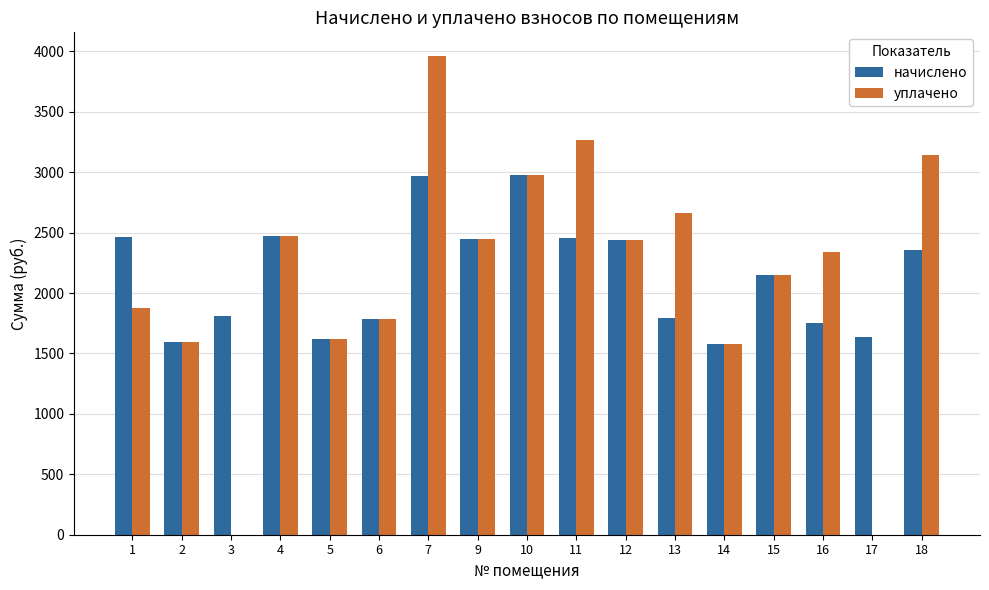

At which category is the sum across all series the highest?

7